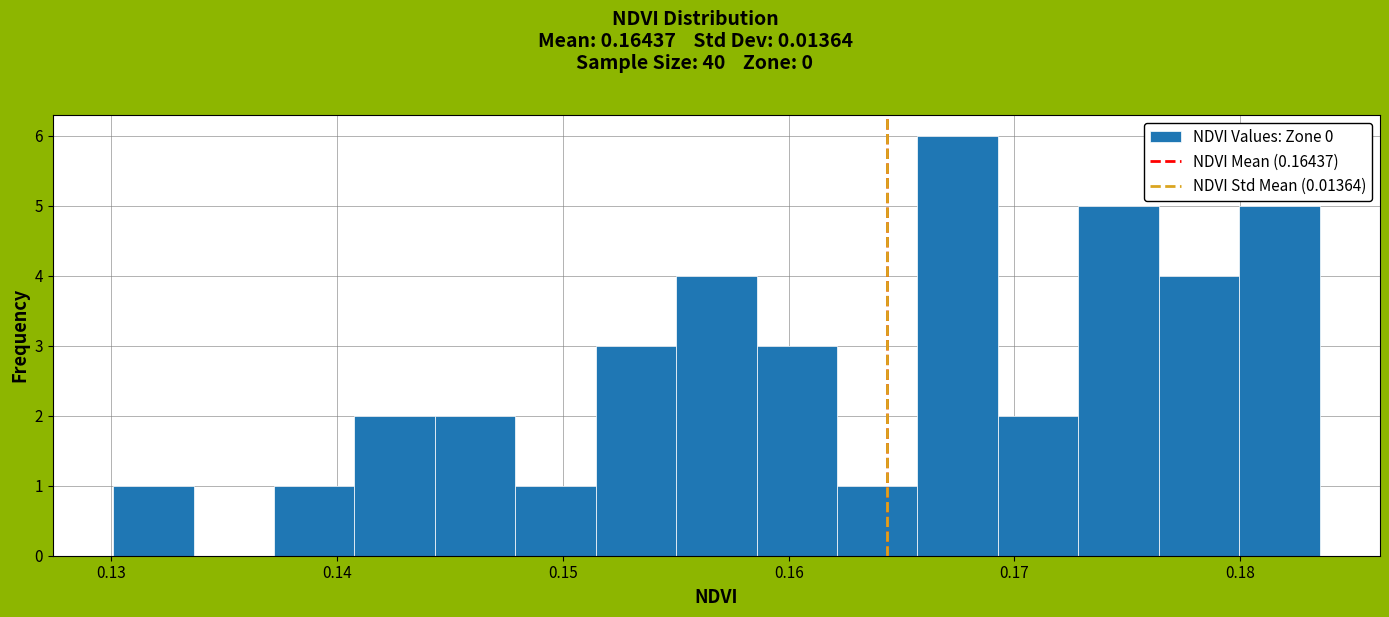

Read against the x-axis, roughly where is the centre of the tallest bar?

0.167